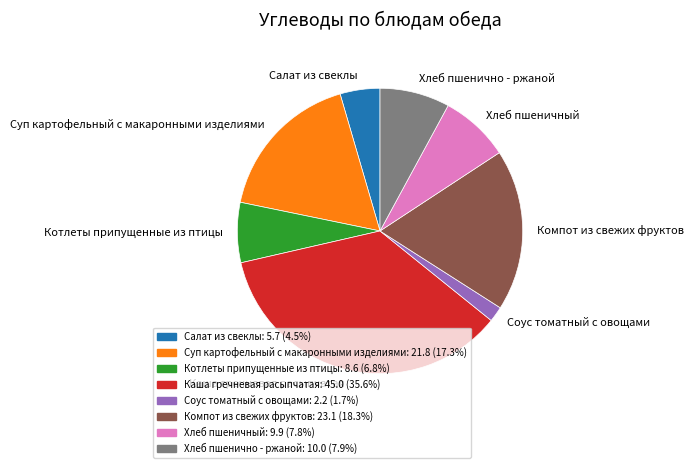

What is the smallest slice in the pie chart?

Соус томатный с овощами